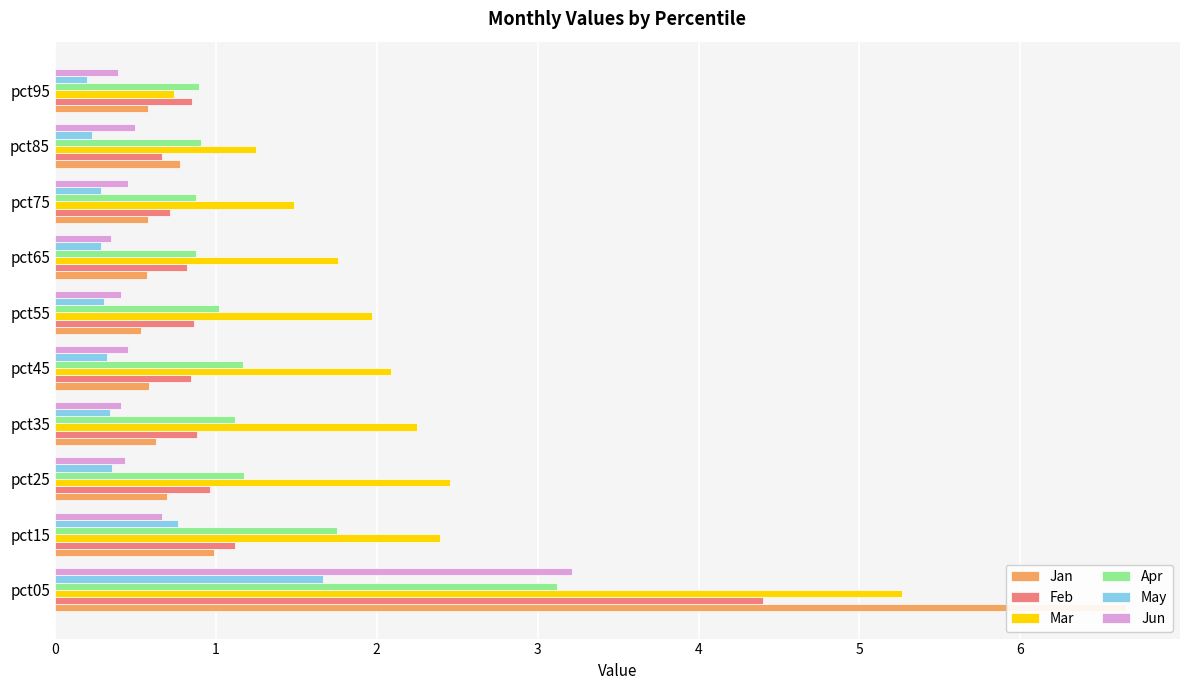

Count the number of categories in the chart.

10